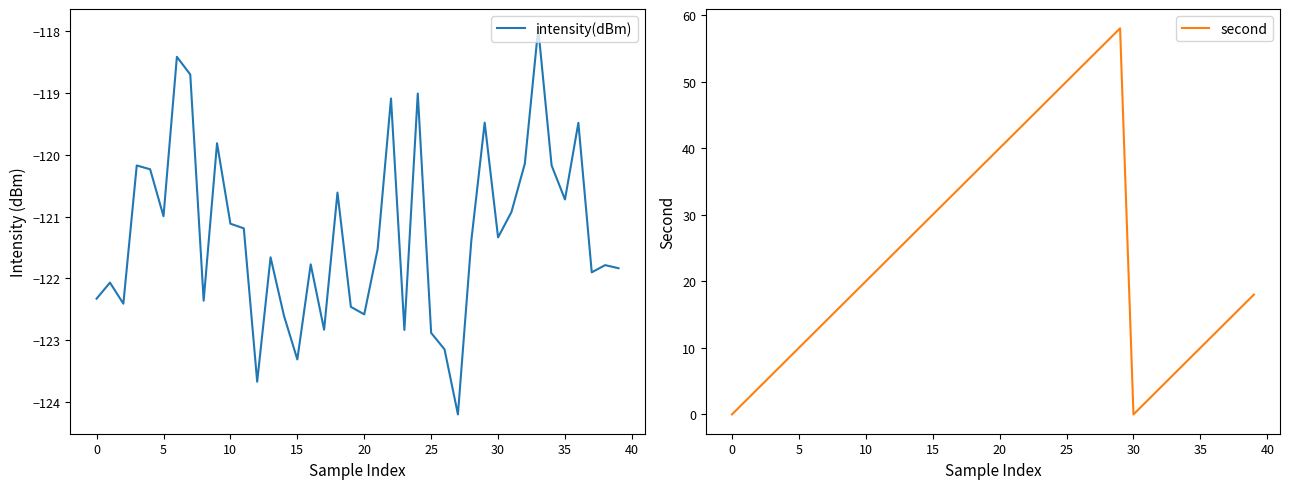

What is the minimum value shown in the chart?

-124.2